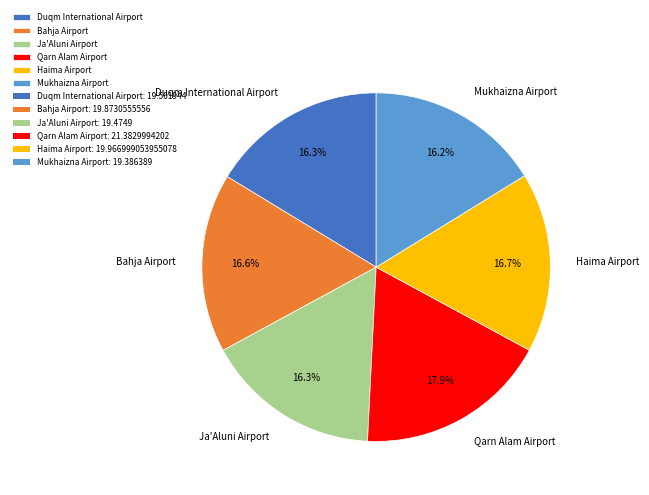

Does Haima Airport represent more than half of the total?

No